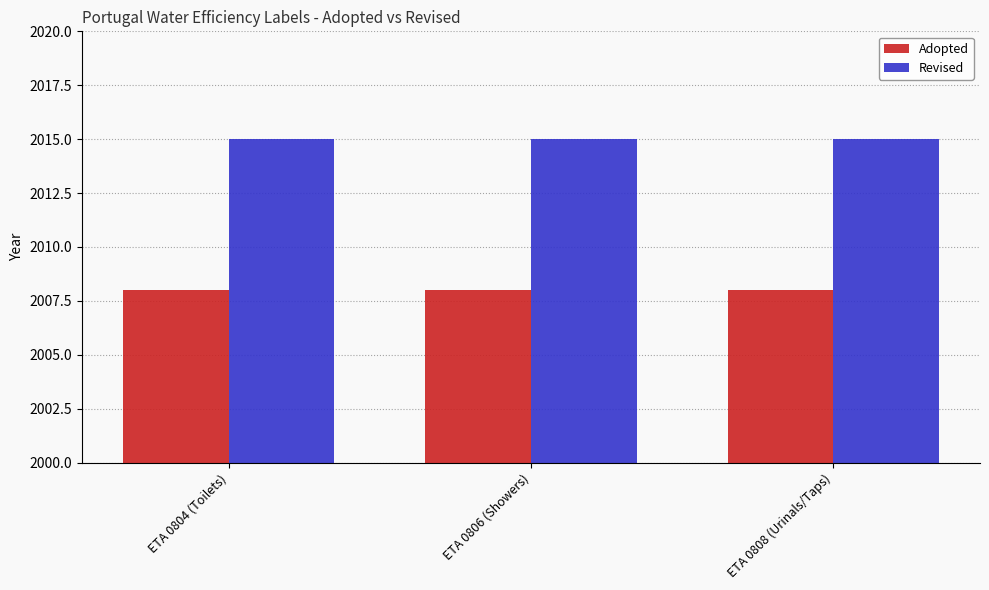

The value of Adopted at ETA 0806 (Showers) is 2008. True or false?

True